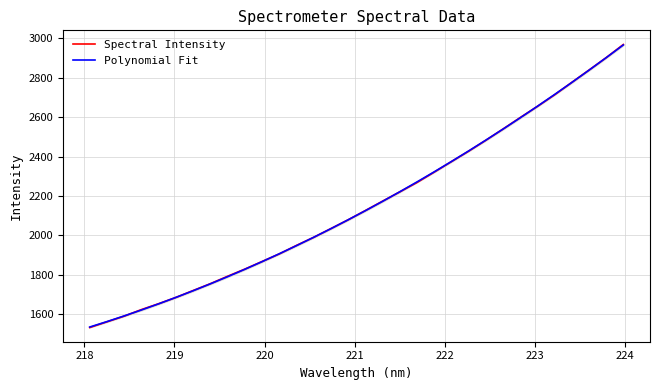

What is the lowest value of the Spectral Intensity series?

1533.6